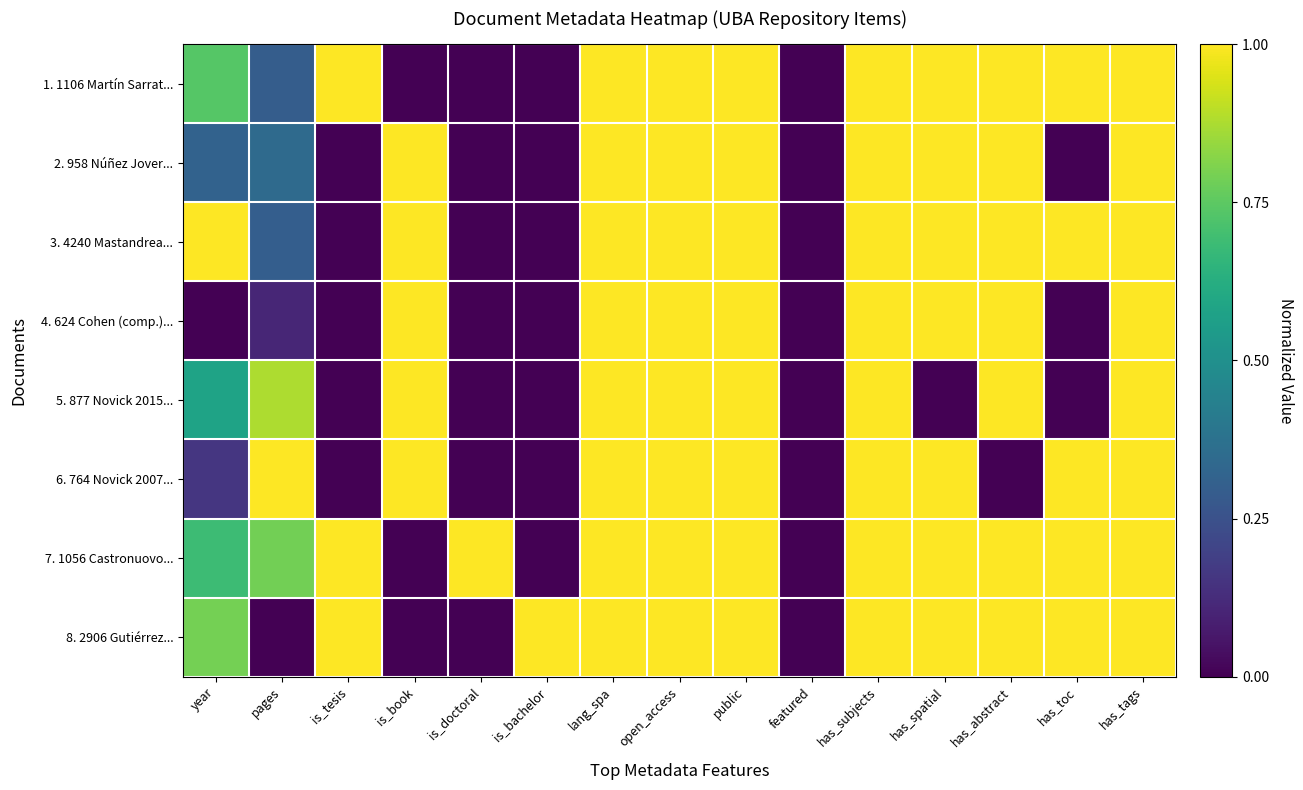

Rank the series by their maximum value, from lowest to highest.

1. 1106 Martín Sarrat..., 2. 958 Núñez Jover..., 3. 4240 Mastandrea..., 4. 624 Cohen (comp.)..., 5. 877 Novick 2015..., 6. 764 Novick 2007..., 7. 1056 Castronuovo..., 8. 2906 Gutiérrez...